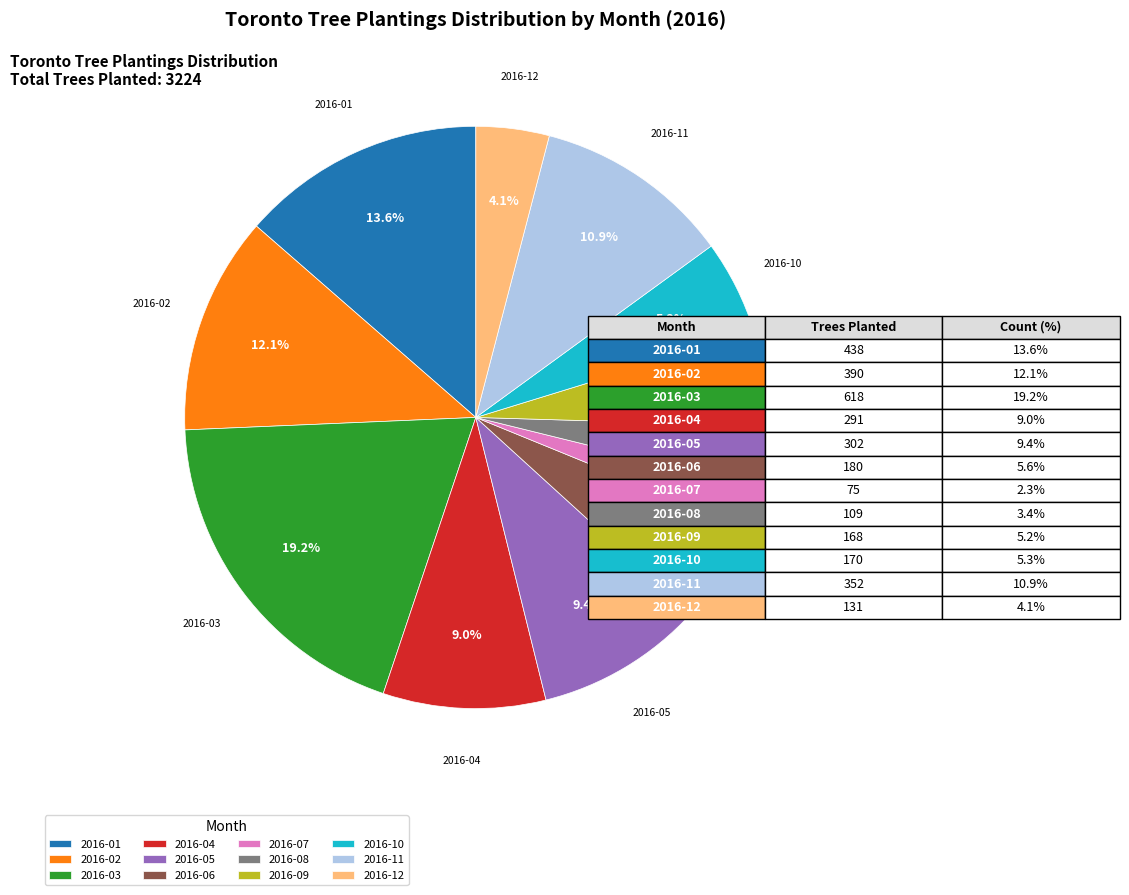

Between 2016-05 and 2016-12, which is larger?

2016-05